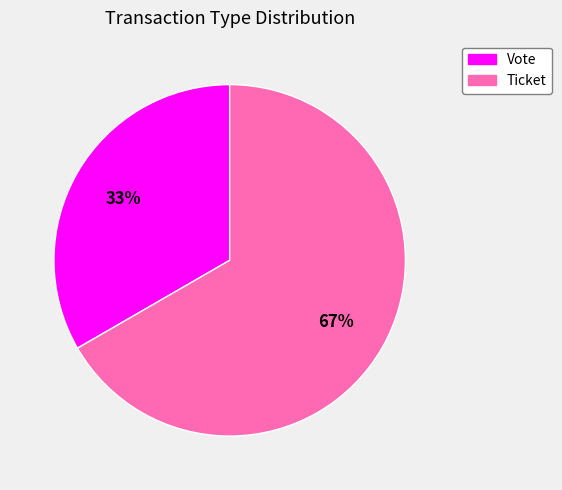

How many segments does this pie chart have?

2